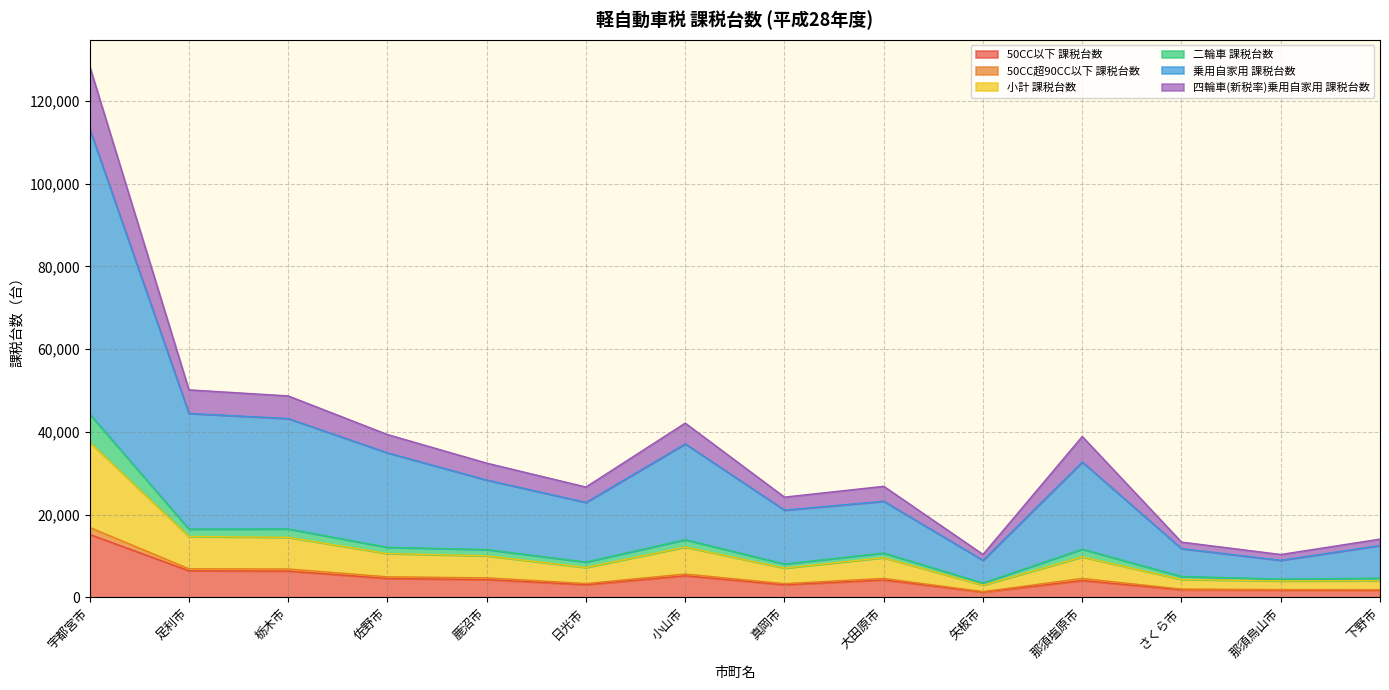

Is the value of 50CC超90CC以下 課税台数 at さくら市 greater than the value of 乗用自家用 課税台数 at 真岡市?

No